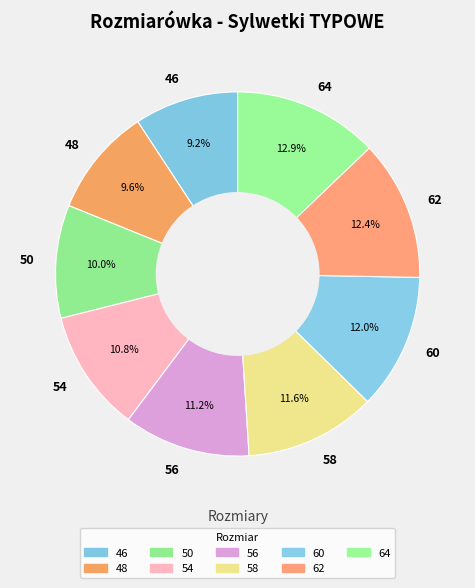

How many slices are in this pie chart?

9